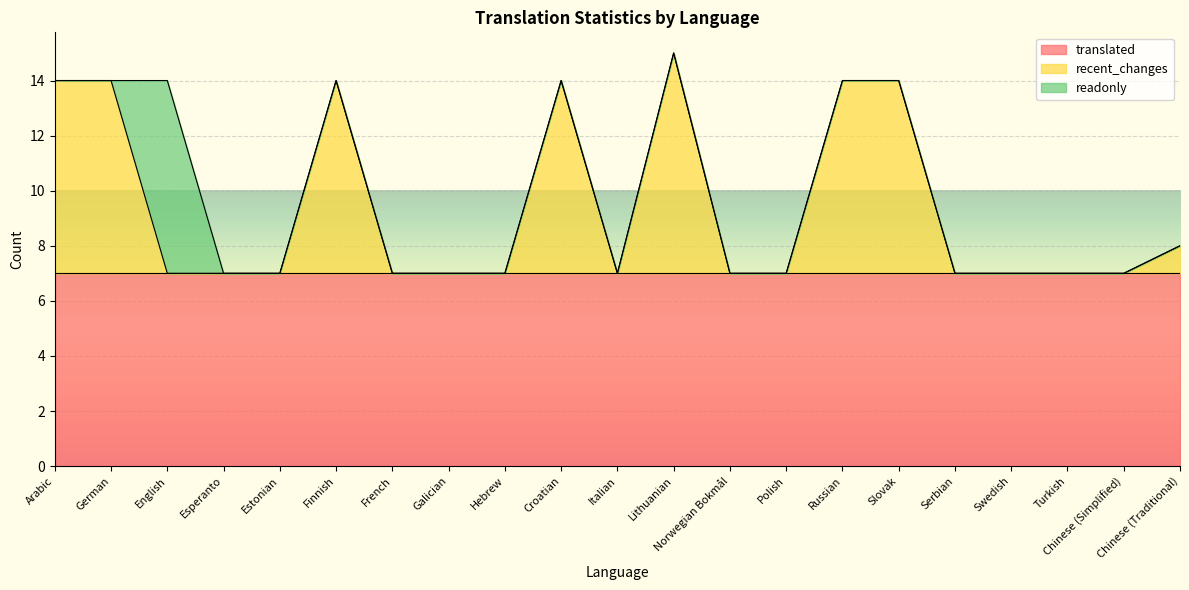

Which has a higher value, Hebrew or Russian?

Hebrew